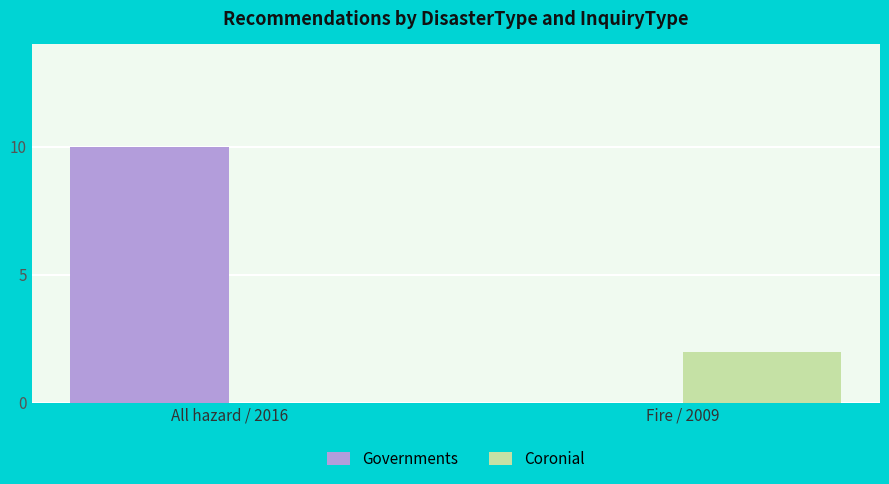

What is the sum of all Governments values?

10